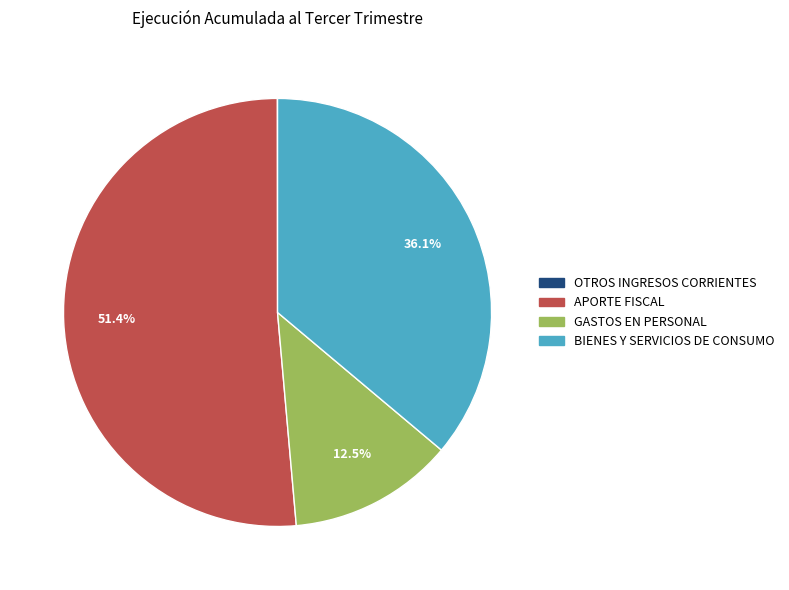

Which category has the biggest portion of the pie?

APORTE FISCAL